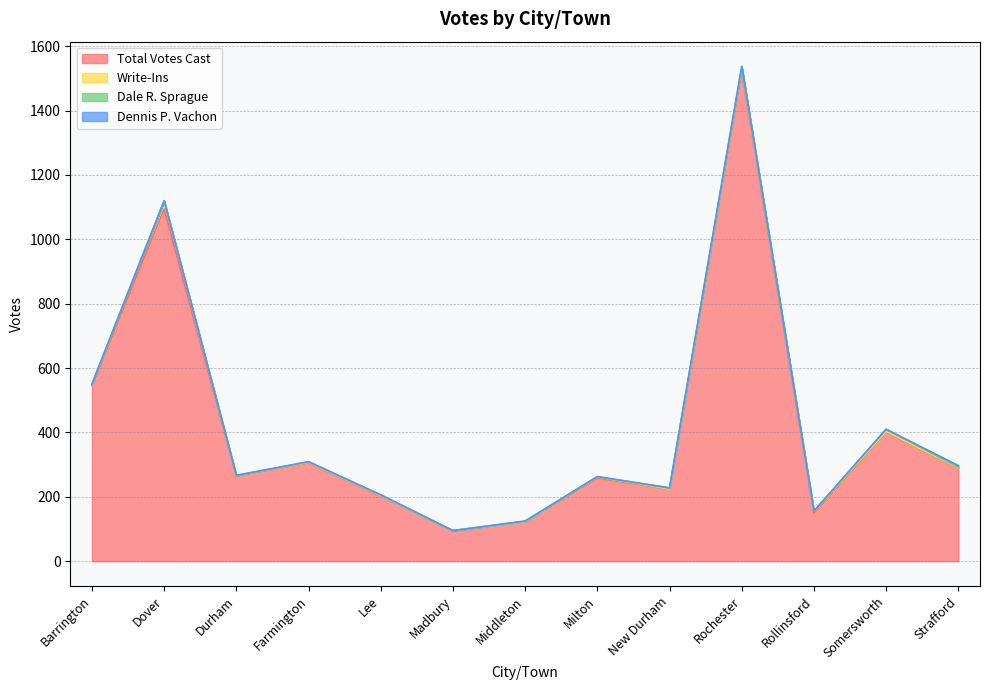

What is the label of the 10th point from the right?

Farmington